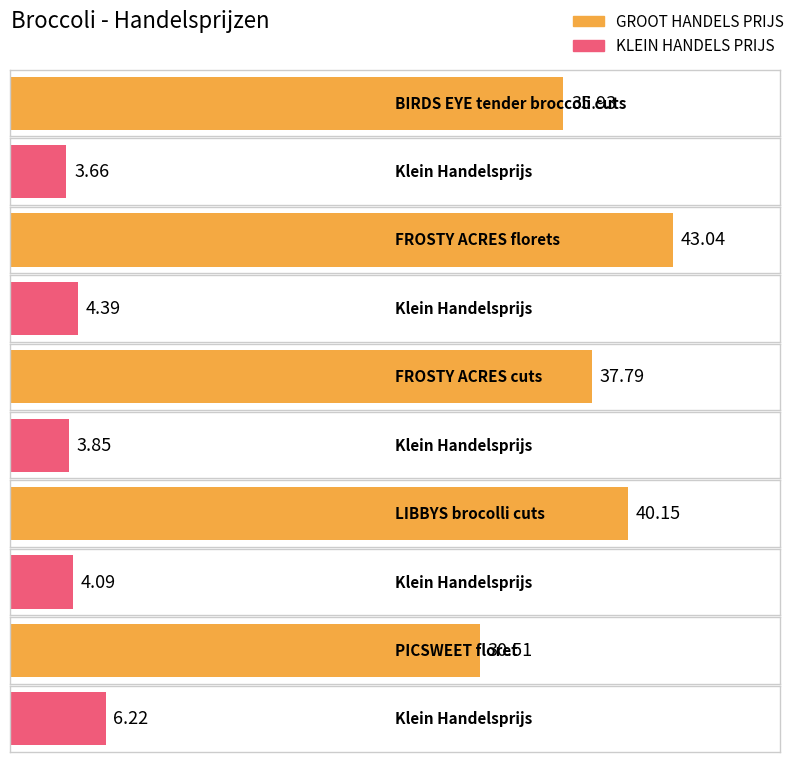

What is the difference between the maximum and minimum values in the GROOT HANDELS PRIJS series?

12.5